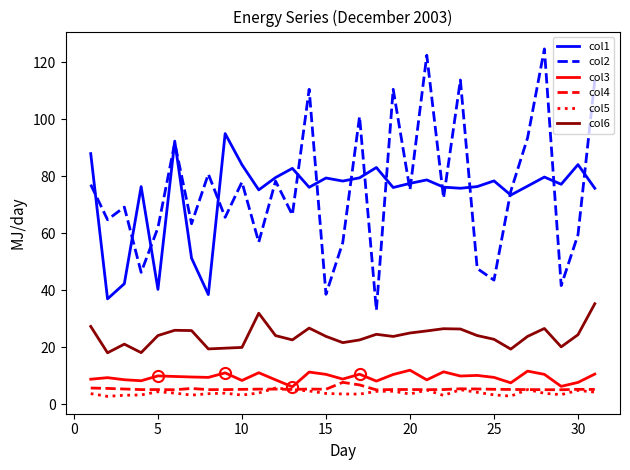

Which series has the widest spread of values?

col2